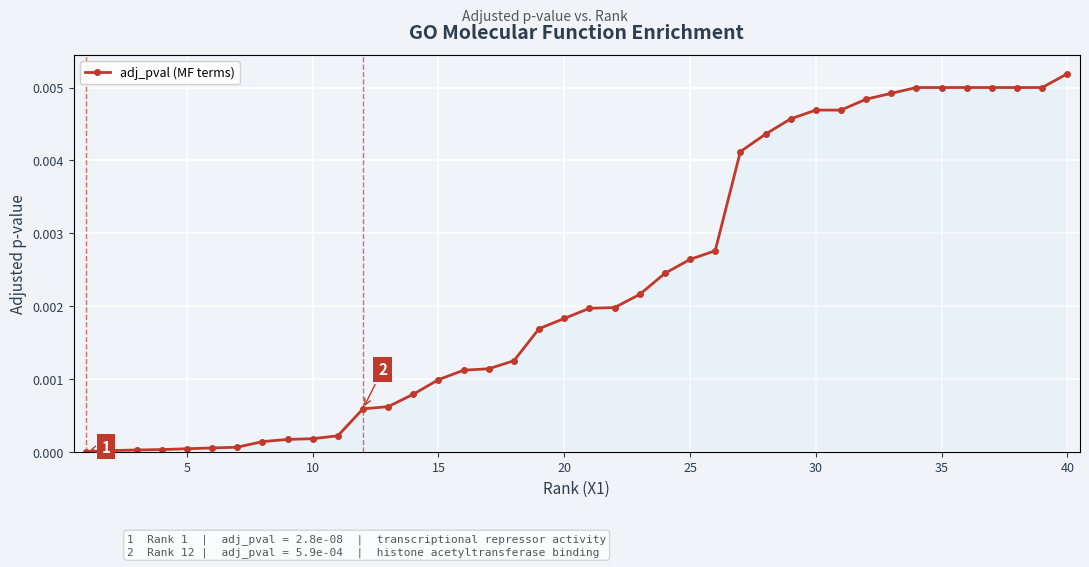

How many data points does each series have?

40